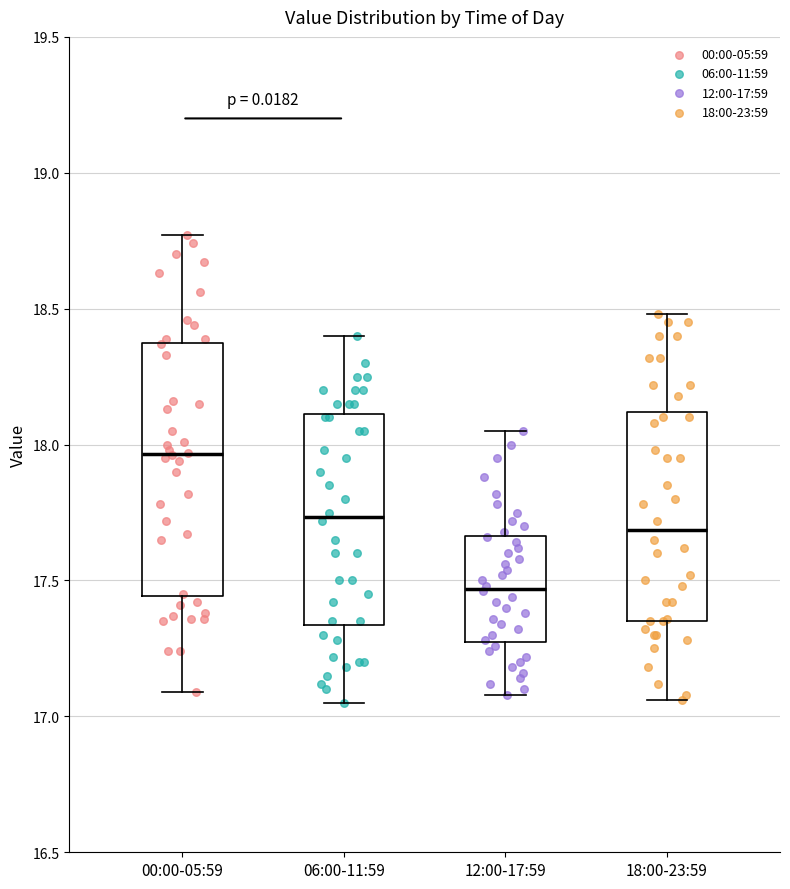

Which box is the tallest, from its lower edge to its upper edge?

00:00-05:59